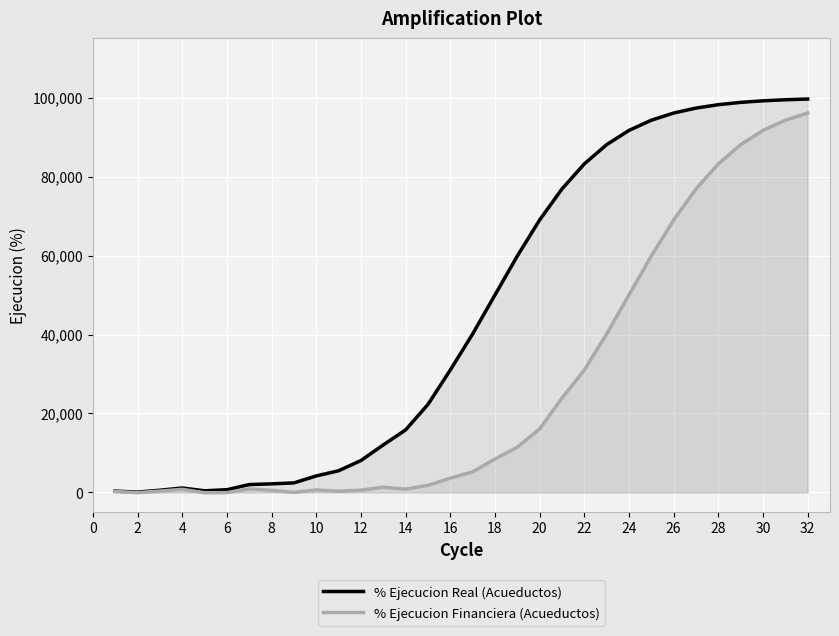

At which category is the sum across all series the highest?

32